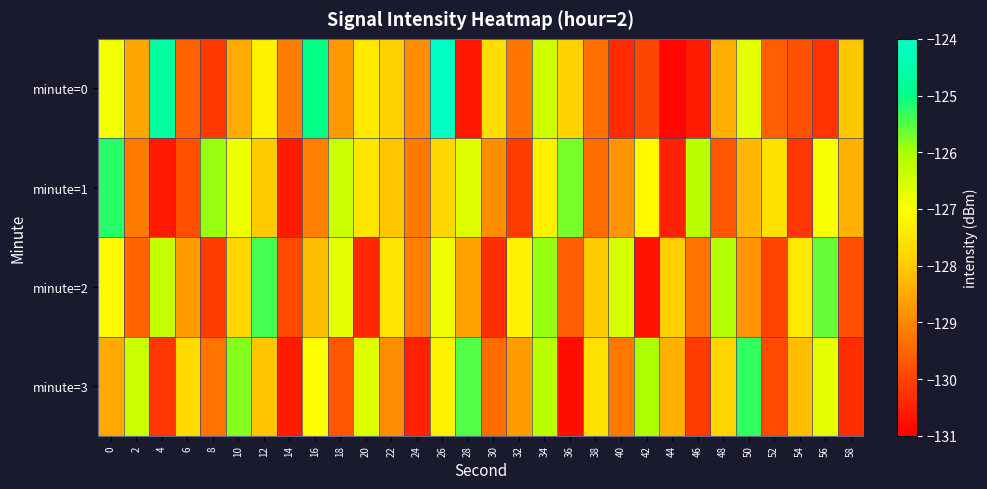

Reading left to right, extract all data points from this chart.

minute=0: 0=-126.9	2=-128.5	4=-124.7	6=-129.5	8=-130.2	10=-128.5	12=-127.3	14=-129.2	16=-125.0	18=-128.8	20=-127.4	22=-127.9	24=-128.9	26=-124.1	28=-130.7	30=-127.7	32=-129.3	34=-126.4	36=-127.9	38=-129.3	40=-130.4	42=-130.0	44=-130.9	46=-130.6	48=-128.4	50=-126.7	52=-129.6	54=-129.8	56=-130.3	58=-128.1
minute=1: 0=-125.2	2=-129.2	4=-130.6	6=-129.8	8=-125.9	10=-126.8	12=-128.0	14=-130.6	16=-129.1	18=-126.4	20=-127.5	22=-128.1	24=-129.2	26=-127.8	28=-126.6	30=-128.9	32=-130.1	34=-127.3	36=-125.7	38=-129.4	40=-128.8	42=-127.1	44=-130.5	46=-126.2	48=-129.7	50=-128.3	52=-127.6	54=-130.2	56=-126.9	58=-128.4
minute=2: 0=-127.1	2=-129.5	4=-126.3	6=-128.7	8=-130.1	10=-127.8	12=-125.4	14=-129.9	16=-128.2	18=-126.7	20=-130.4	22=-127.5	24=-129.1	26=-126.8	28=-128.6	30=-130.3	32=-127.2	34=-125.9	36=-129.6	38=-128.0	40=-126.5	42=-130.7	44=-127.9	46=-129.3	48=-126.1	50=-128.8	52=-130.0	54=-127.4	56=-125.6	58=-129.8
minute=3: 0=-128.5	2=-126.4	4=-130.2	6=-127.7	8=-129.3	10=-125.8	12=-128.1	14=-130.6	16=-127.0	18=-129.7	20=-126.6	22=-128.9	24=-130.5	26=-127.3	28=-125.5	30=-129.4	32=-128.7	34=-126.2	36=-130.8	38=-127.6	40=-129.2	42=-126.0	44=-128.4	46=-130.1	48=-127.8	50=-125.3	52=-129.9	54=-128.2	56=-126.7	58=-130.3